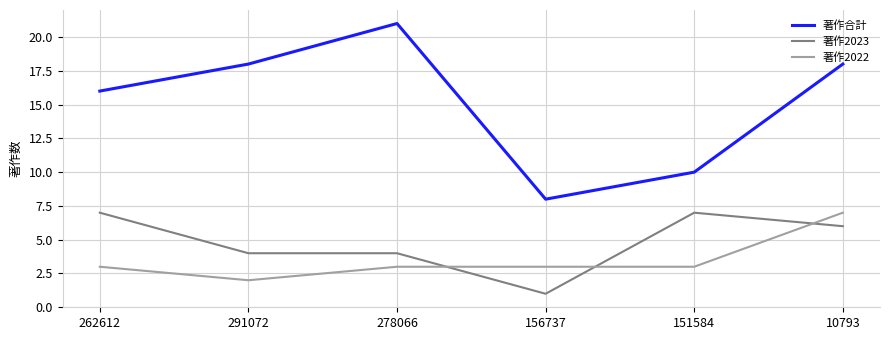

At 262612, list the series in order from largest to smallest.

著作合計, 著作2023, 著作2022